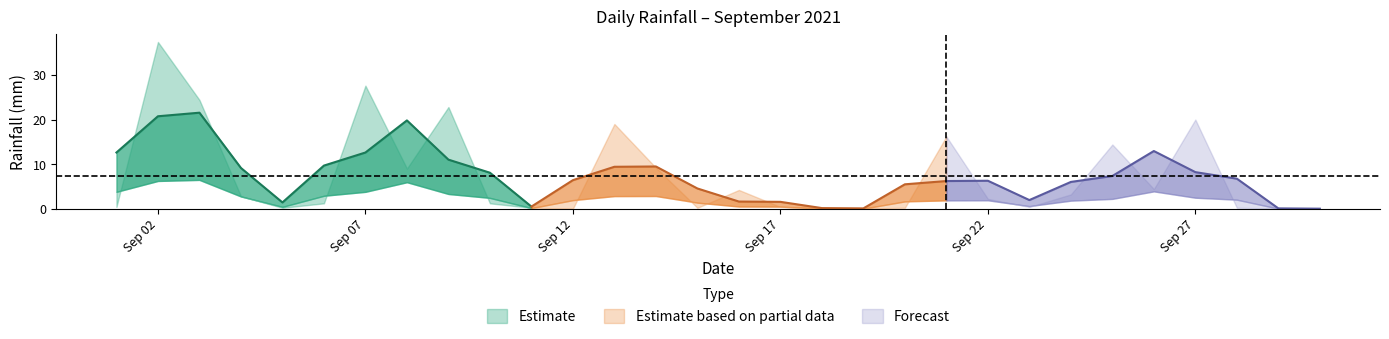

Does the chart have visible grid lines?

No